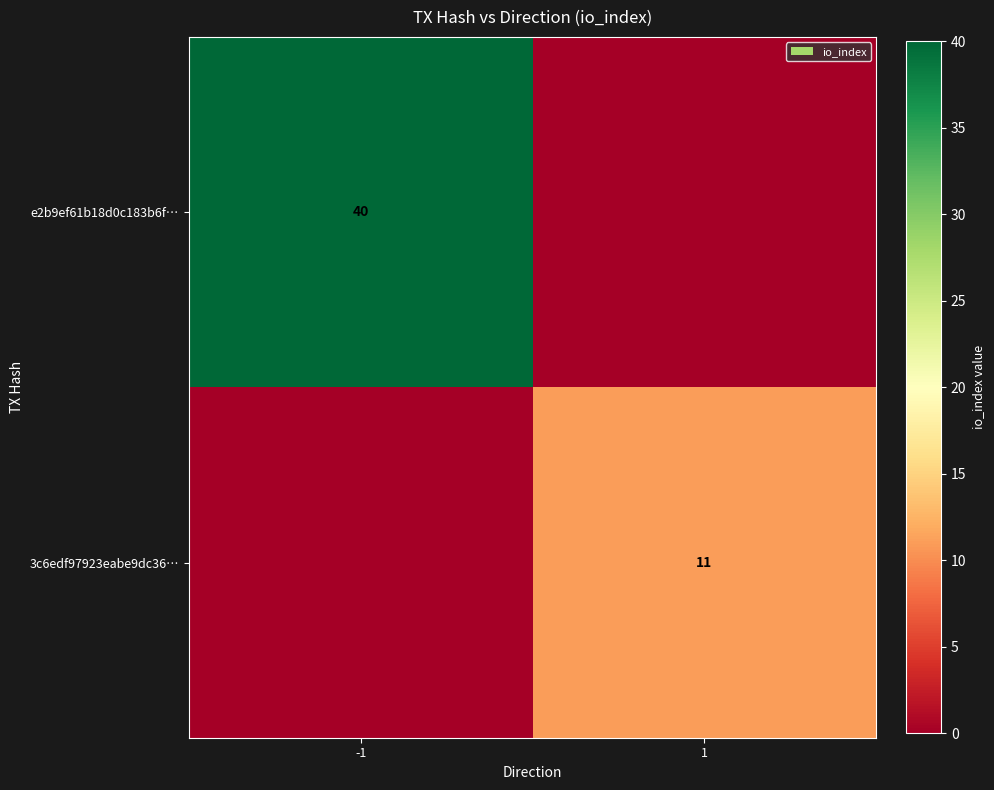

Which has a higher value, -1 or 1?

-1